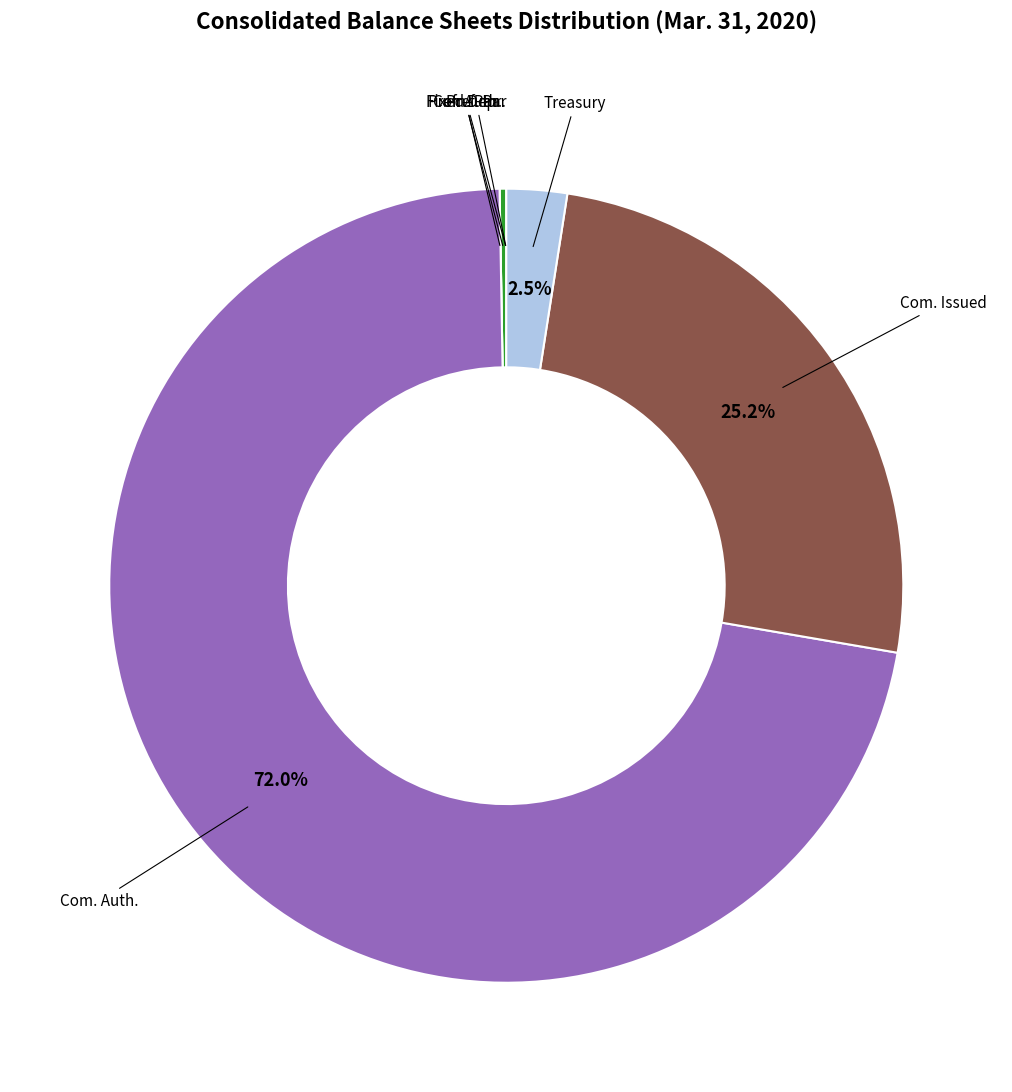

Is there a majority slice in this chart?

Yes